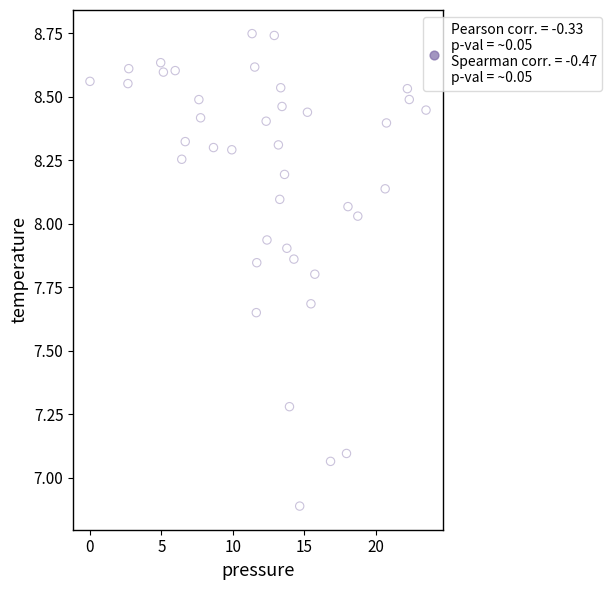

What is the range of Y values (max minus min)?

1.9